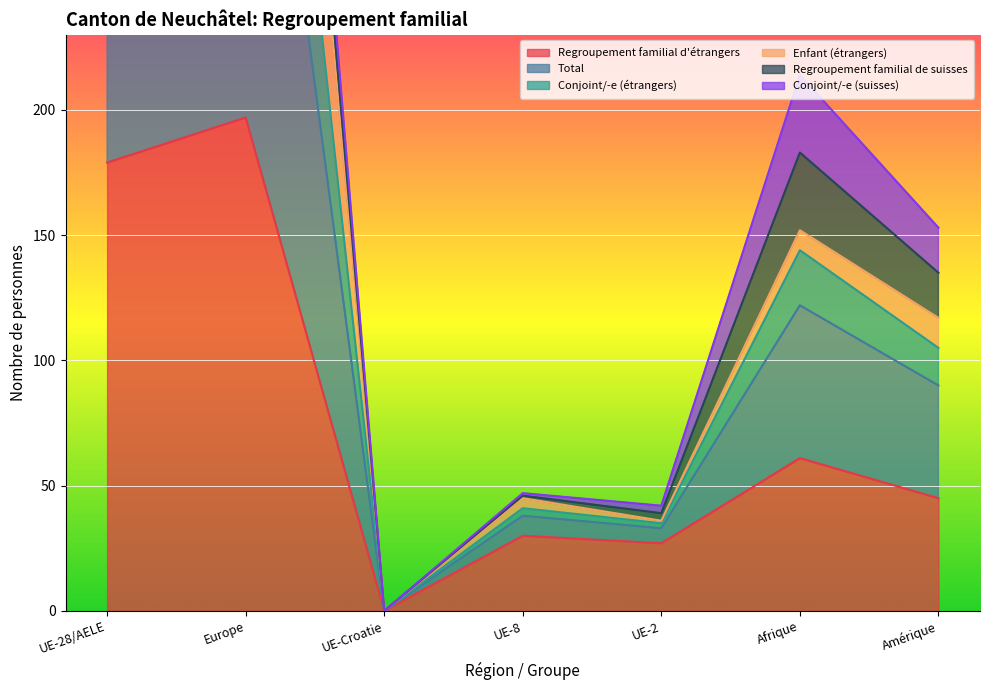

Where is Conjoint/-e (étrangers) nearest to the value 308?

Afrique